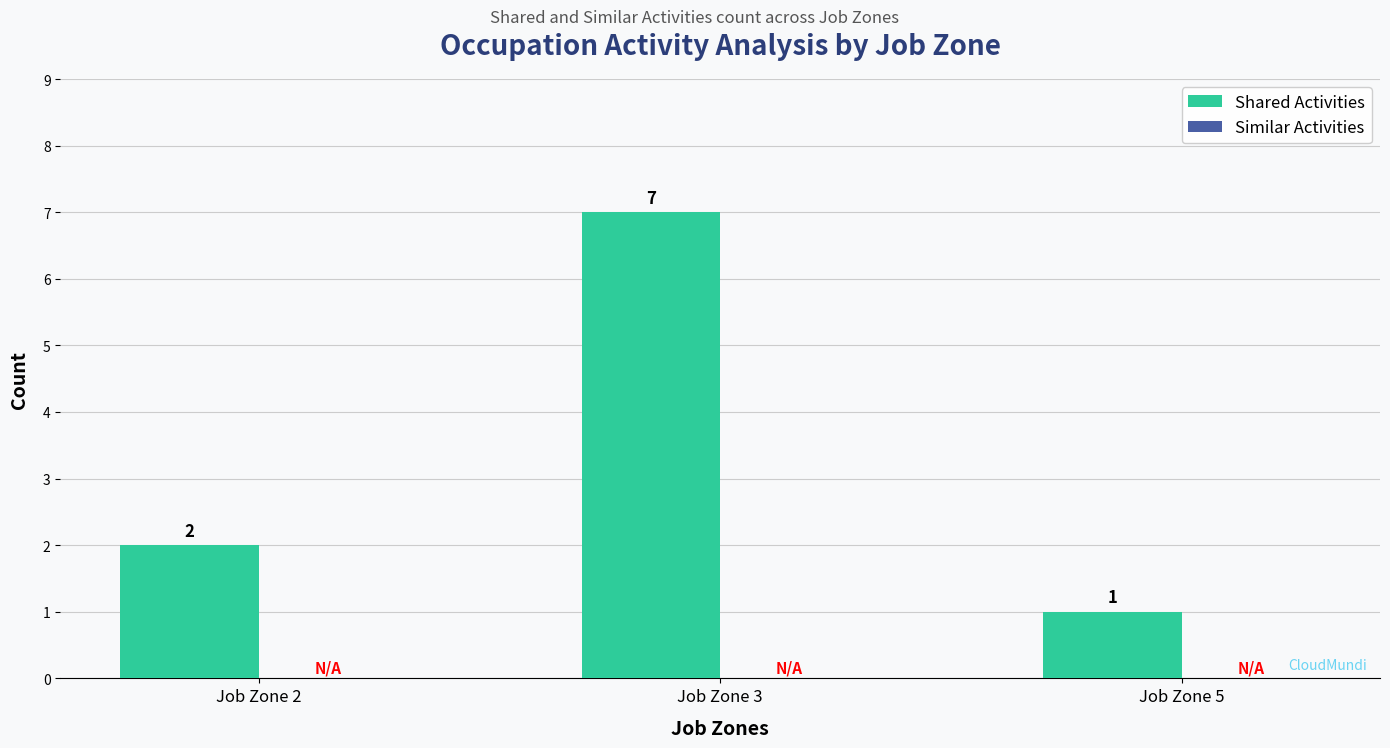

What is the average value?

3